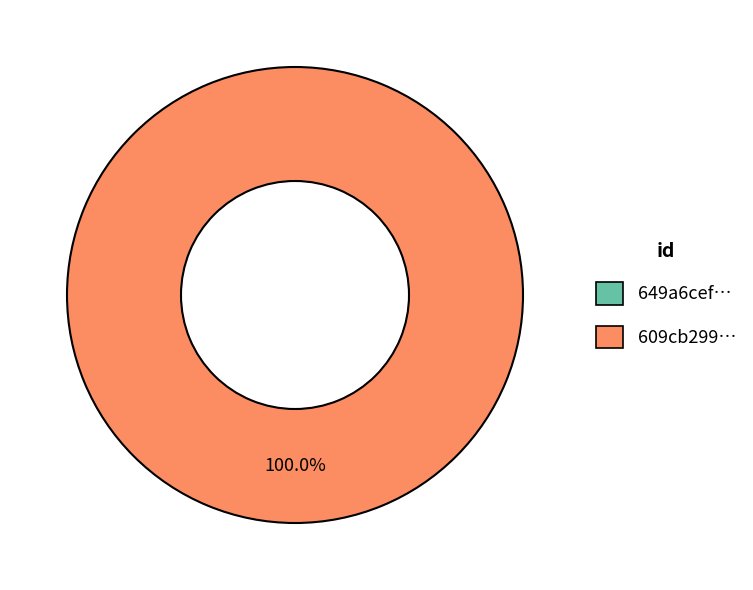

What is the largest slice in the pie chart?

609cb299454ae365b943f024